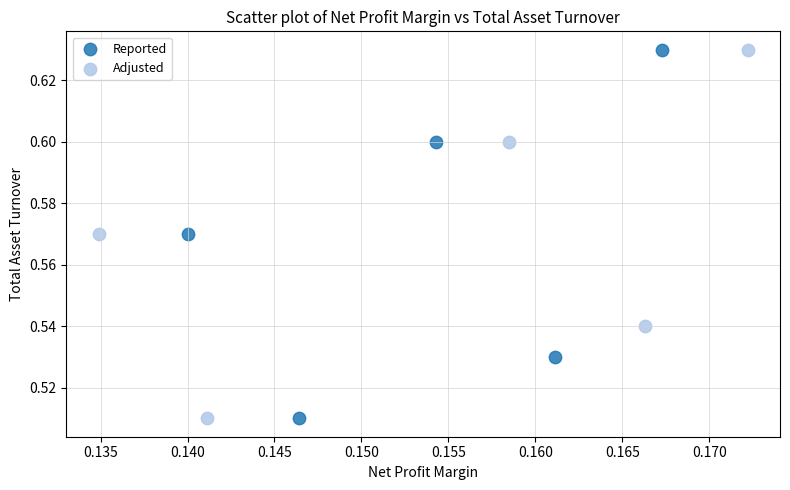

What are all the series names shown in the legend?

Reported, Adjusted